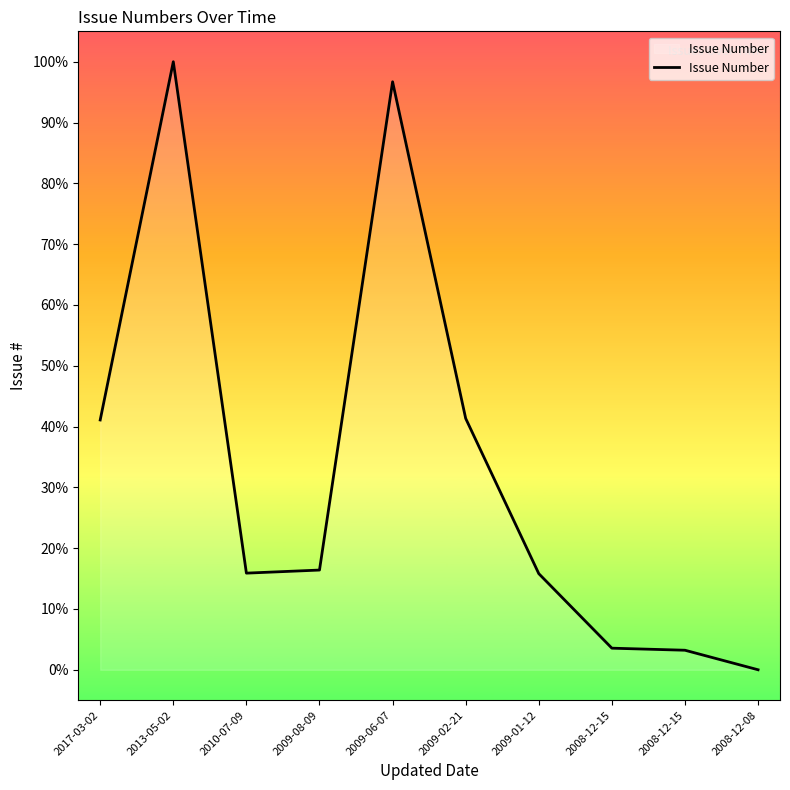

What is the label of the 1st point from the left?

2017-03-02